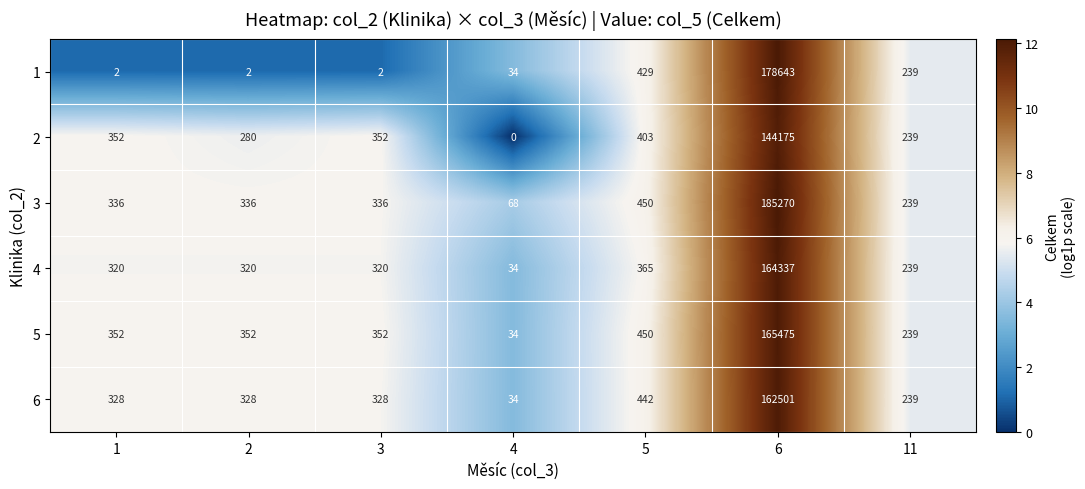

How many categories are shown in the chart?

7